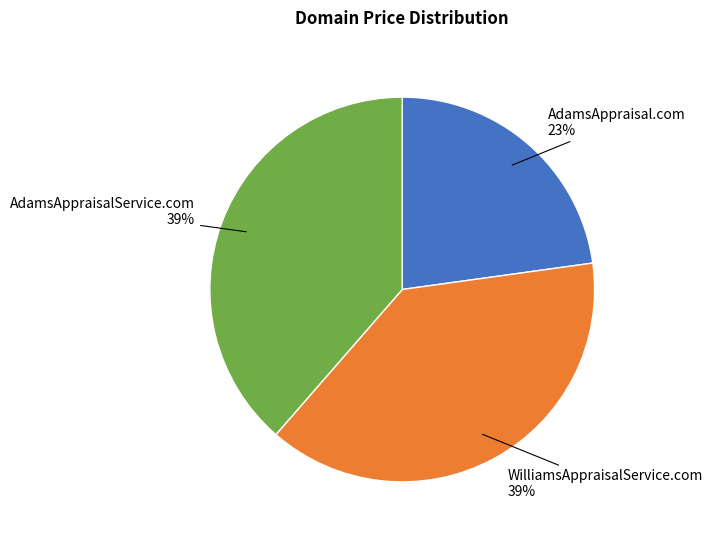

Count the number of slices in the pie.

3